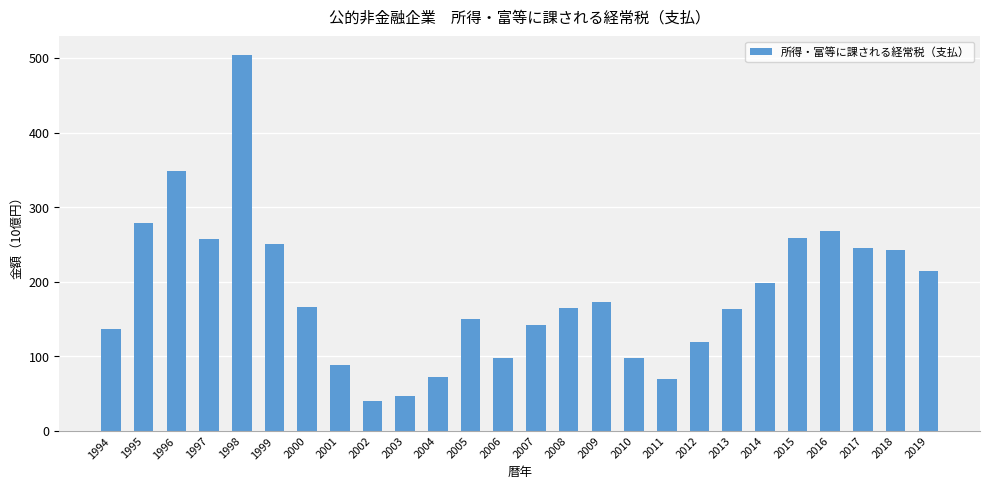

The value at 1994 is 220.1. True or false?

False